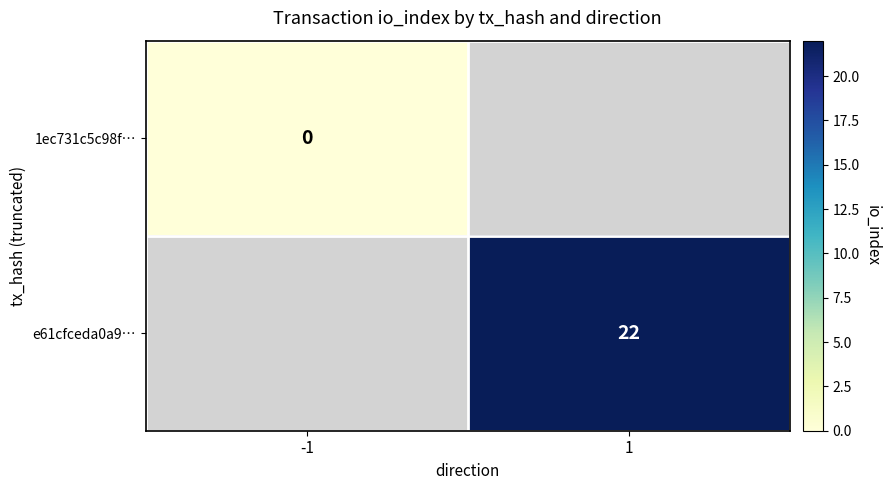

At how many categories does at least one series exceed 2?

1